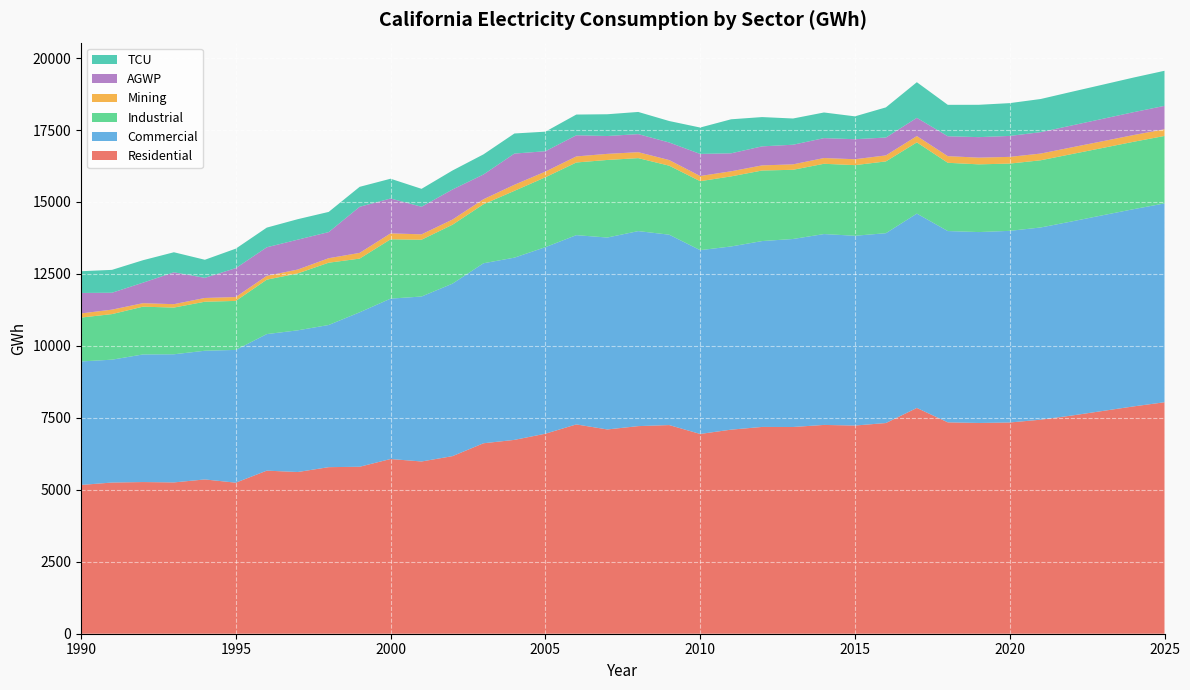

Reading left to right, list all the values displayed in this chart.

Residential: 1990=5169.0	1991=5252.2	1992=5269.5	1993=5256.7	1994=5360.2	1995=5247.8	1996=5665.7	1997=5618.2	1998=5786.8	1999=5800.9	2000=6070.0	2001=5984.2	2002=6169.6	2003=6616.6	2004=6734.6	2005=6949.0	2006=7271.7	2007=7096.8	2008=7212.7	2009=7248.9	2010=6940.6	2011=7090.0	2012=7184.2	2013=7182.2	2014=7254.0	2015=7232.8	2016=7319.8	2017=7843.9	2018=7343.9	2019=7321.9	2020=7338.7	2021=7435.9	2022=7579.6	2023=7738.4	2024=7897.7	2025=8041.6
Commercial: 1990=4290.6	1991=4268.8	1992=4433.0	1993=4451.8	1994=4471.2	1995=4612.3	1996=4744.0	1997=4922.1	1998=4939.3	1999=5365.7	2000=5572.2	2001=5731.0	2002=5993.0	2003=6253.8	2004=6331.5	2005=6481.0	2006=6575.8	2007=6667.5	2008=6775.1	2009=6614.6	2010=6385.9	2011=6364.1	2012=6457.5	2013=6531.9	2014=6631.0	2015=6593.6	2016=6595.4	2017=6752.2	2018=6646.0	2019=6632.4	2020=6657.9	2021=6677.9	2022=6743.4	2023=6799.4	2024=6852.1	2025=6908.3
Industrial: 1990=1523.9	1991=1583.5	1992=1659.7	1993=1622.6	1994=1702.7	1995=1702.6	1996=1891.3	1997=1976.8	1998=2163.8	1999=1865.3	2000=2060.9	2001=1973.1	2002=2047.2	2003=2050.2	2004=2321.2	2005=2428.0	2006=2524.4	2007=2695.0	2008=2535.6	2009=2397.0	2010=2395.1	2011=2434.5	2012=2451.0	2013=2403.9	2014=2441.5	2015=2453.4	2016=2494.0	2017=2474.1	2018=2371.2	2019=2352.5	2020=2336.5	2021=2334.5	2022=2340.0	2023=2338.3	2024=2341.3	2025=2343.3
Mining: 1990=143.8	1991=155.0	1992=121.1	1993=118.1	1994=130.5	1995=135.1	1996=132.6	1997=134.6	1998=156.2	1999=198.8	2000=205.8	2001=187.2	2002=179.4	2003=174.2	2004=210.3	2005=196.6	2006=210.5	2007=211.9	2008=206.1	2009=195.8	2010=180.2	2011=176.9	2012=177.9	2013=188.6	2014=199.8	2015=205.2	2016=208.5	2017=220.2	2018=230.5	2019=233.5	2020=233.6	2021=233.4	2022=233.8	2023=233.7	2024=233.4	2025=233.0
AGWP: 1990=711.8	1991=587.0	1992=712.4	1993=1107.3	1994=699.6	1995=1003.6	1996=992.1	1997=1038.8	1998=907.4	1999=1602.0	2000=1211.2	2001=958.3	2002=1044.9	2003=859.7	2004=1083.7	2005=708.7	2006=735.1	2007=620.1	2008=628.1	2009=610.4	2010=767.4	2011=624.9	2012=661.2	2013=682.1	2014=691.4	2015=695.6	2016=621.1	2017=633.0	2018=692.1	2019=712.2	2020=727.8	2021=743.4	2022=760.7	2023=777.8	2024=795.2	2025=812.8
TCU: 1990=755.1	1991=794.7	1992=780.4	1993=696.3	1994=627.7	1995=677.1	1996=683.1	1997=711.2	1998=701.1	1999=693.1	2000=687.2	2001=622.7	2002=659.5	2003=699.1	2004=697.9	2005=679.1	2006=719.4	2007=756.1	2008=770.0	2009=745.5	2010=916.8	2011=1182.0	2012=1017.4	2013=911.2	2014=891.1	2015=793.9	2016=1047.1	2017=1237.4	2018=1091.0	2019=1123.4	2020=1139.4	2021=1151.9	2022=1169.9	2023=1186.4	2024=1202.8	2025=1218.7